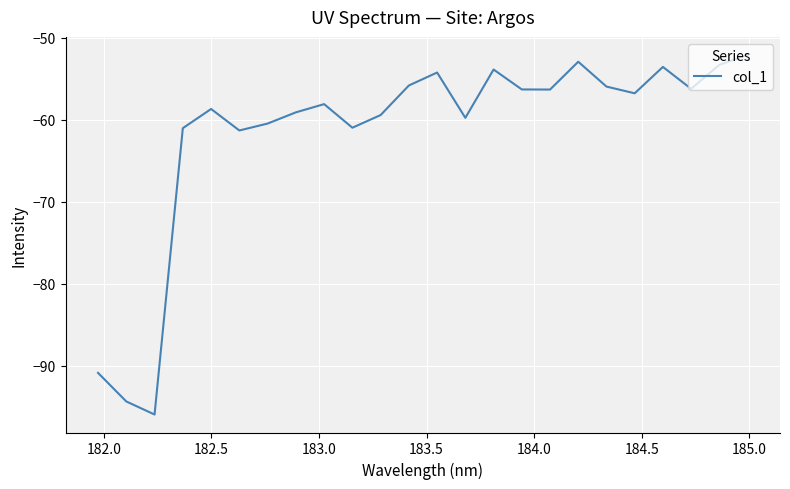

What is the smallest value displayed?

-95.9